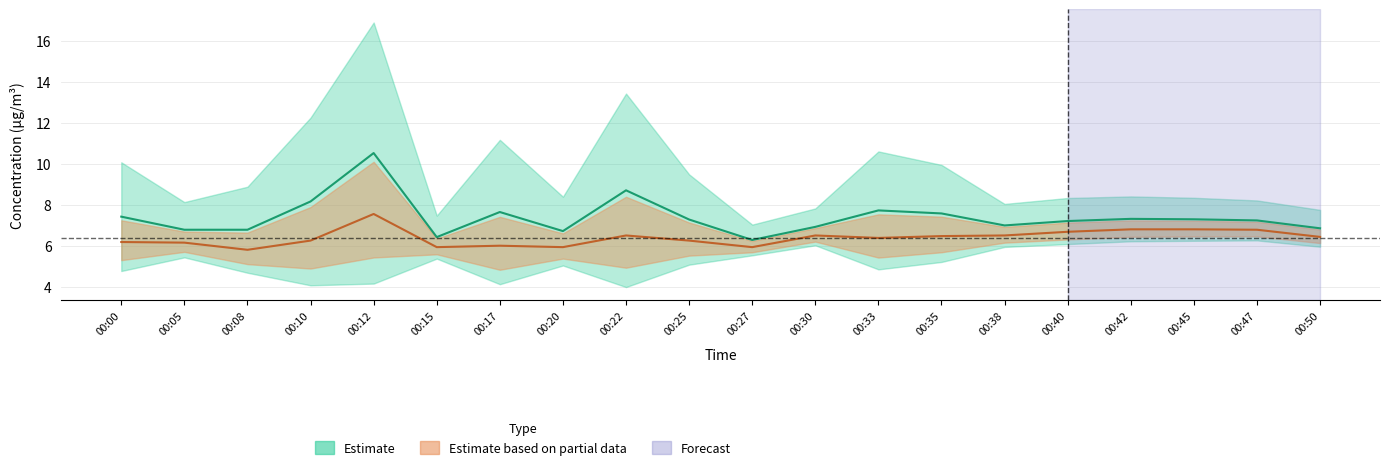

True or false: P2 and P1 intersect in this chart.

False